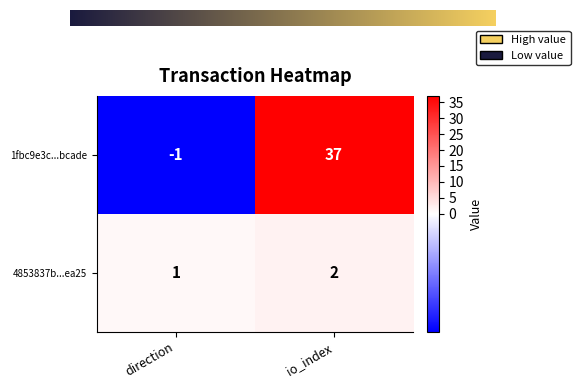

At direction, list the series in order from largest to smallest.

4853837b...ea25, 1fbc9e3c...bcade